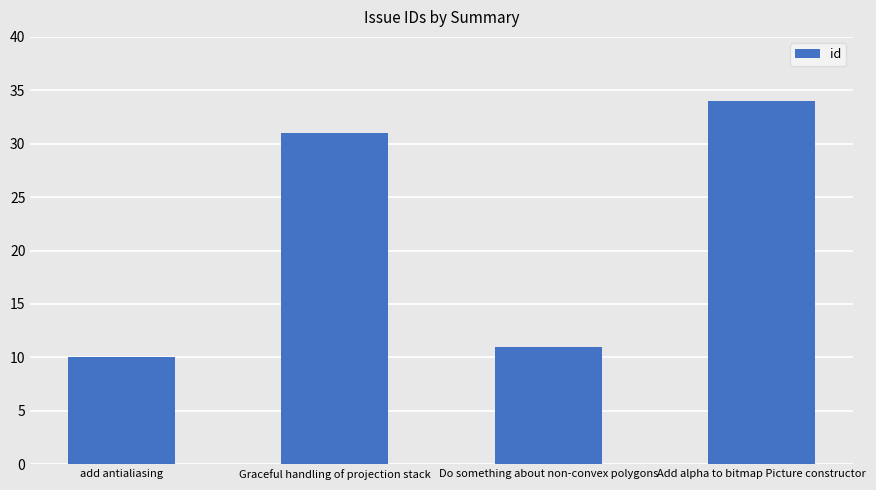

What position from the right is Add alpha to bitmap Picture constructor?

1